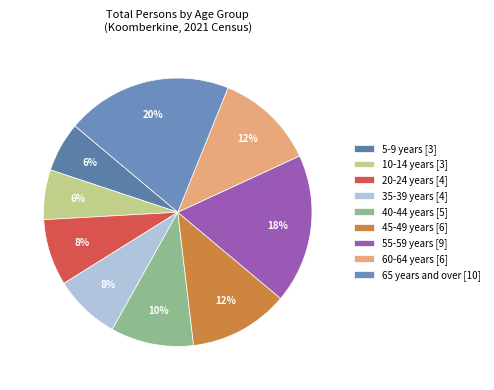

Does 10-14 years represent more than half of the total?

No